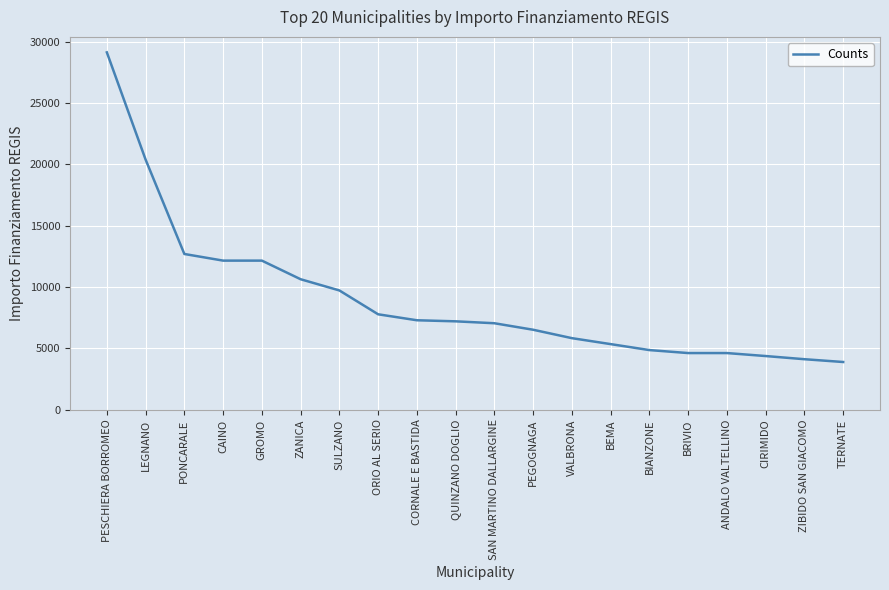

Which has a higher value, BEMA or PONCARALE?

PONCARALE